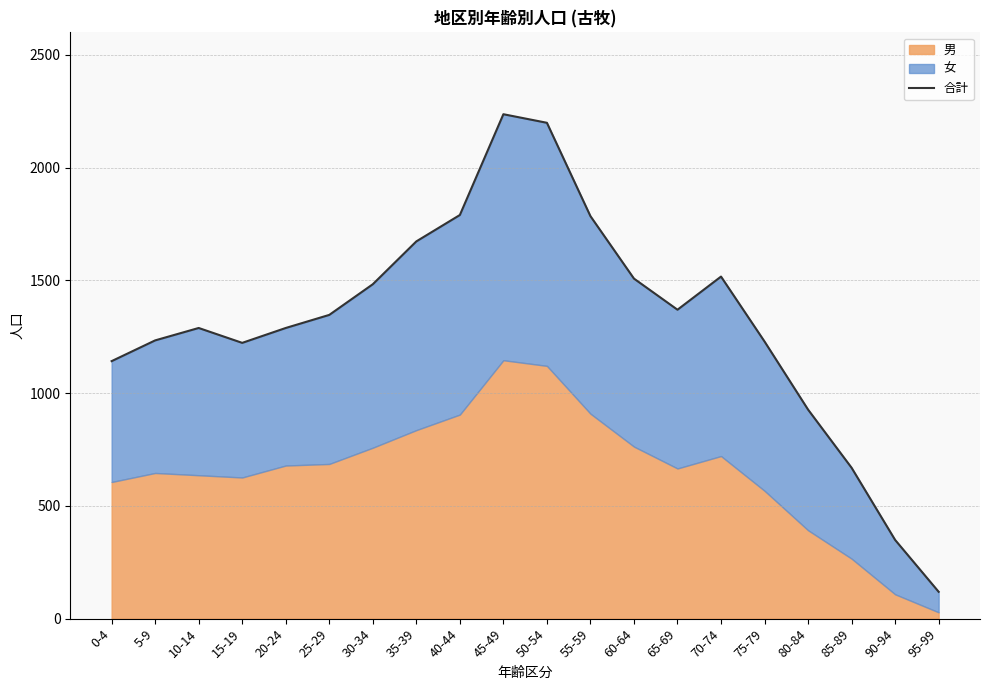

True or false: the data shows 1142 at 0-4.

True